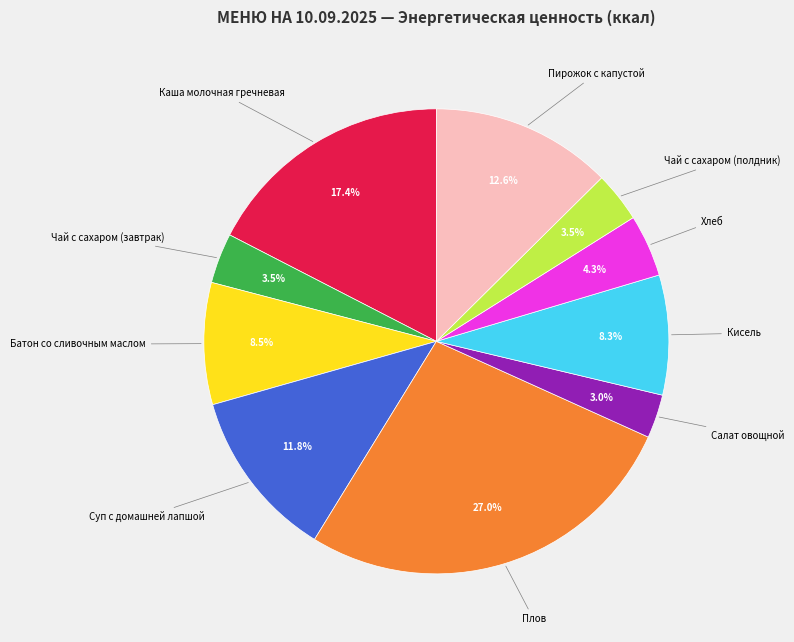

Is there a majority slice in this chart?

No